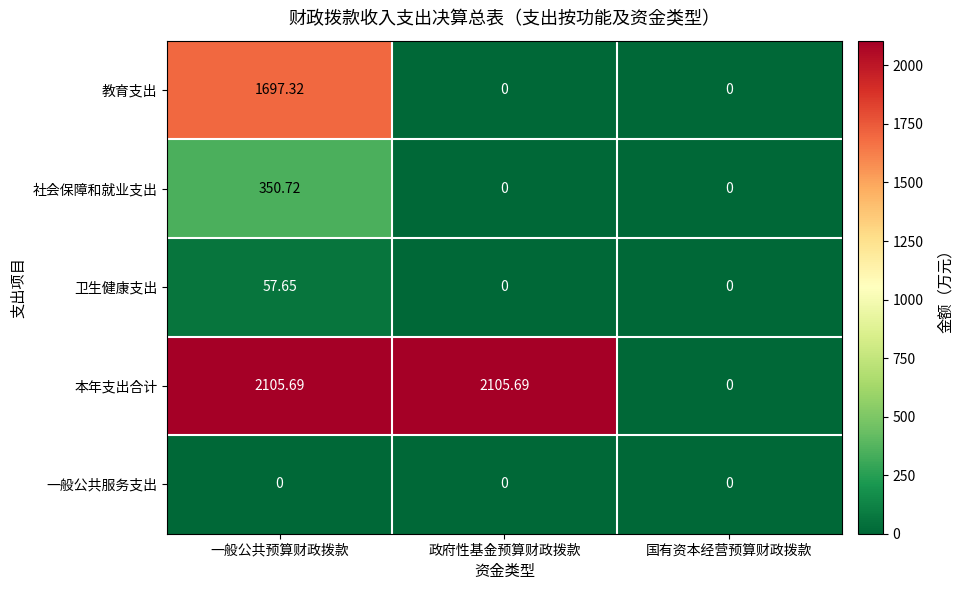

Which category has the lowest value in the 本年支出合计 series?

国有资本经营预算财政拨款